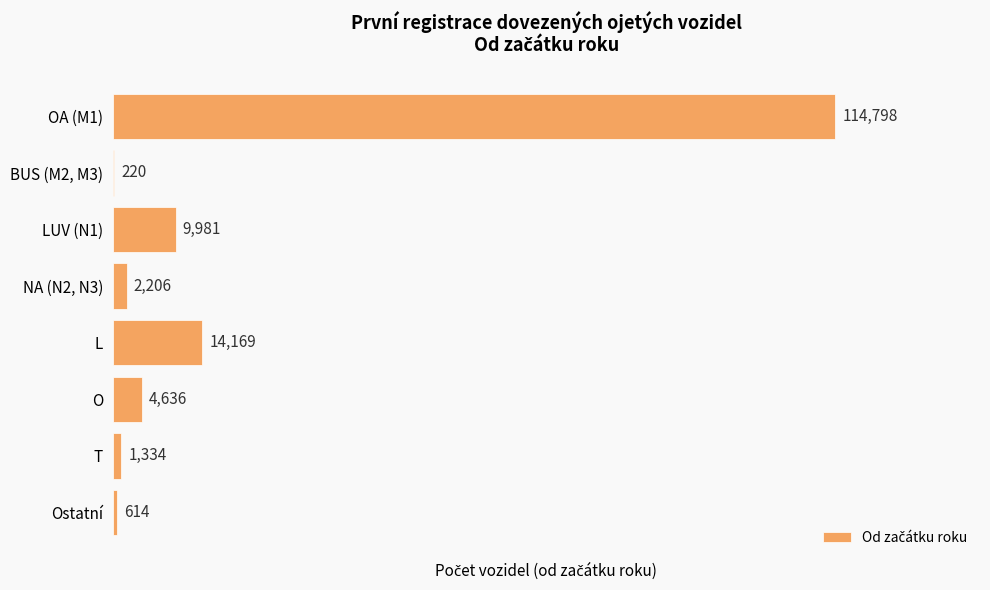

The value at OA (M1) is 114798. True or false?

True